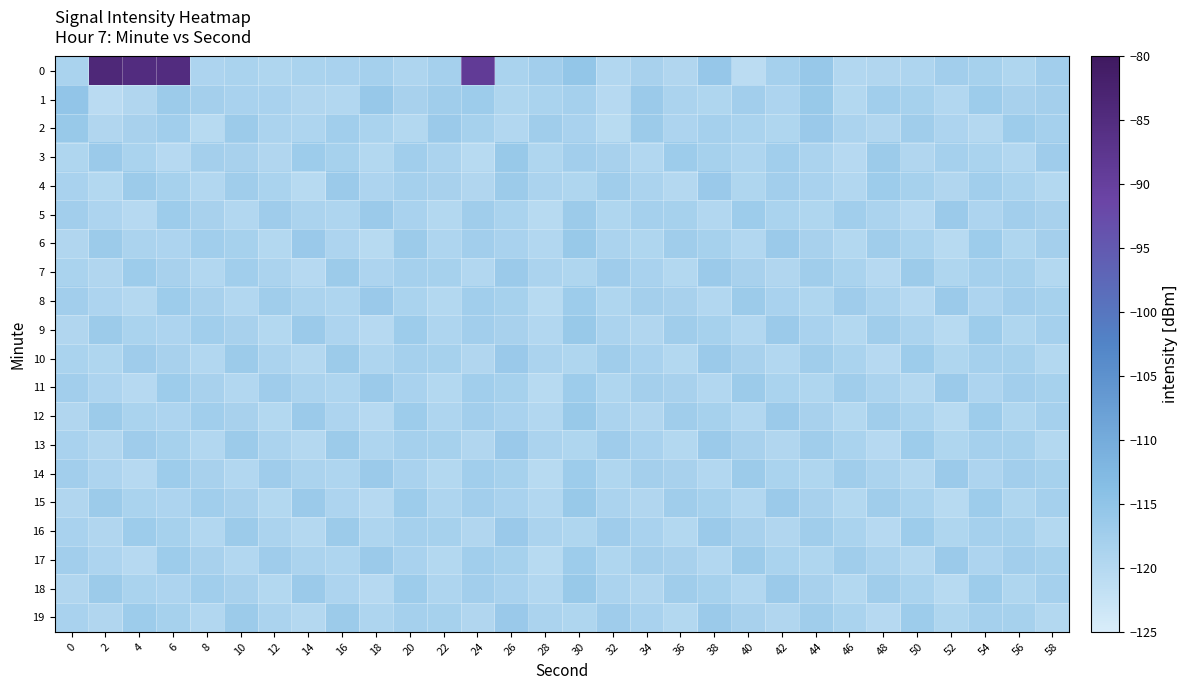

At how many categories does at least one series exceed -104?

4